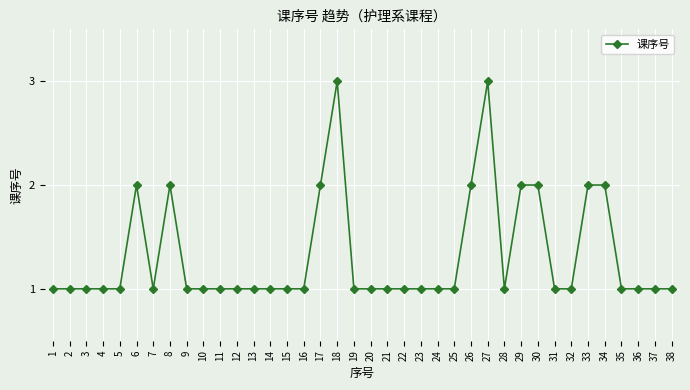

Reading left to right, transcribe all the data shown in this chart.

1	1	1	1	1	2	1	2	1	1	1	1	1	1	1	1	2	3	1	1	1	1	1	1	1	2	3	1	2	2	1	1	2	2	1	1	1	1